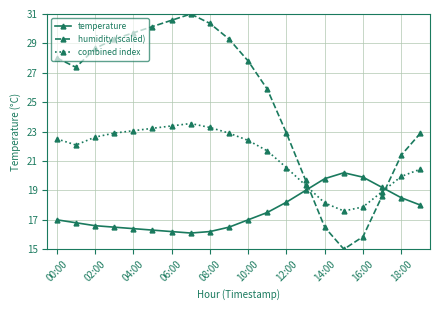

What is the sum of all temperature values?

351.9